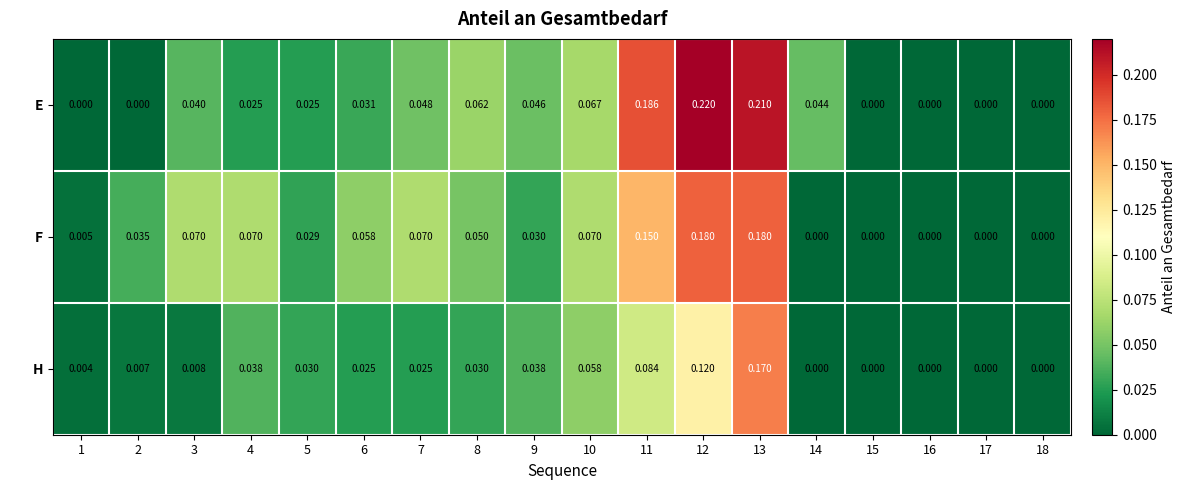

Between 12 and 14, which series saw the biggest shift?

F